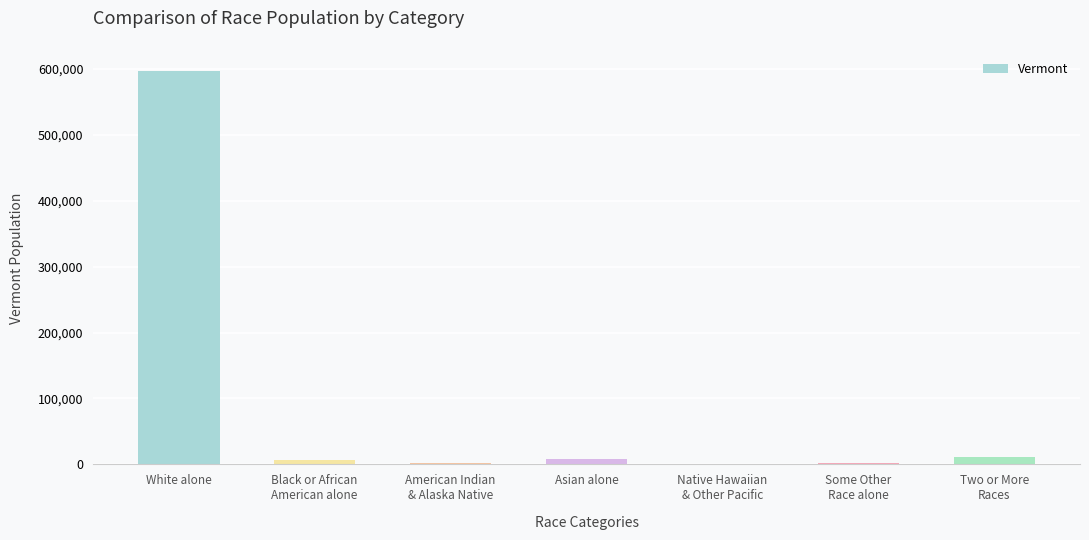

What is the ratio of the value at White alone to the value at Asian alone?

75.0